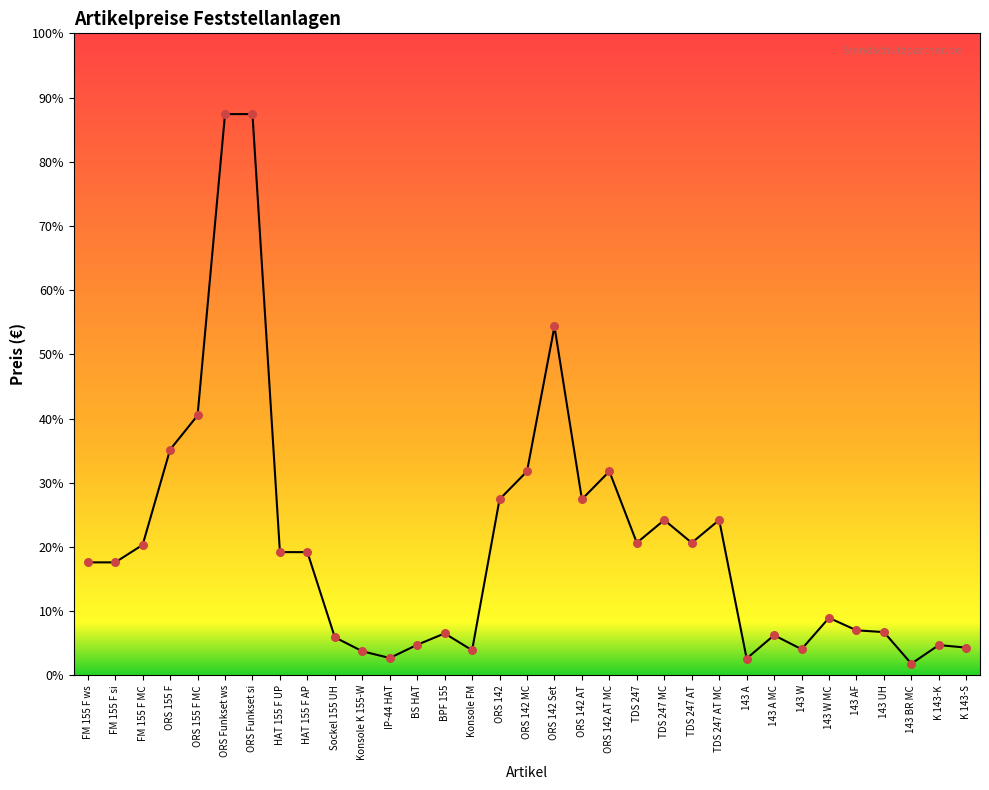

What is the change in value from Konsole FM to 143 W MC?

+31.2